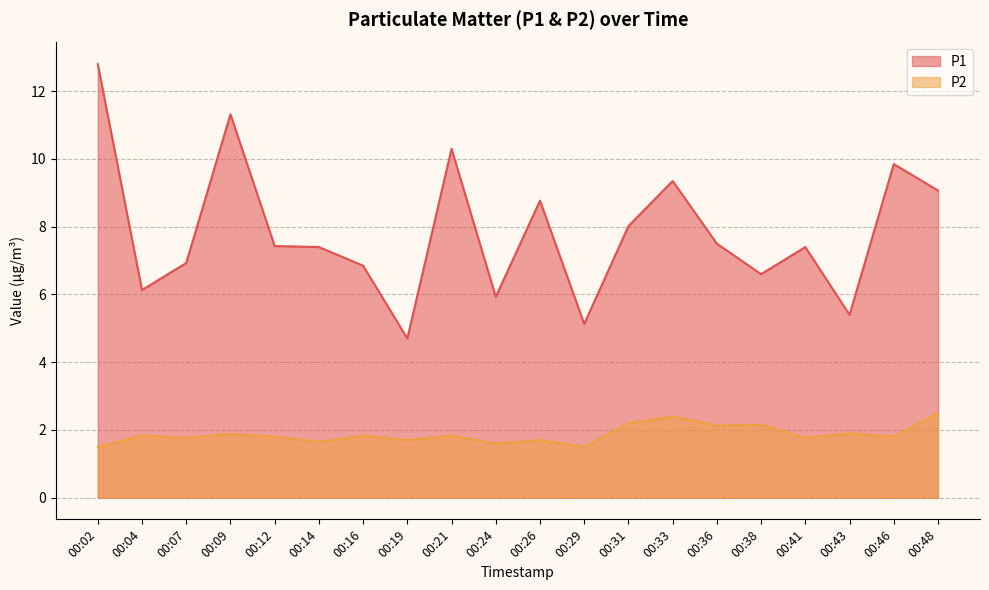

What are all the series names shown in the legend?

P1, P2